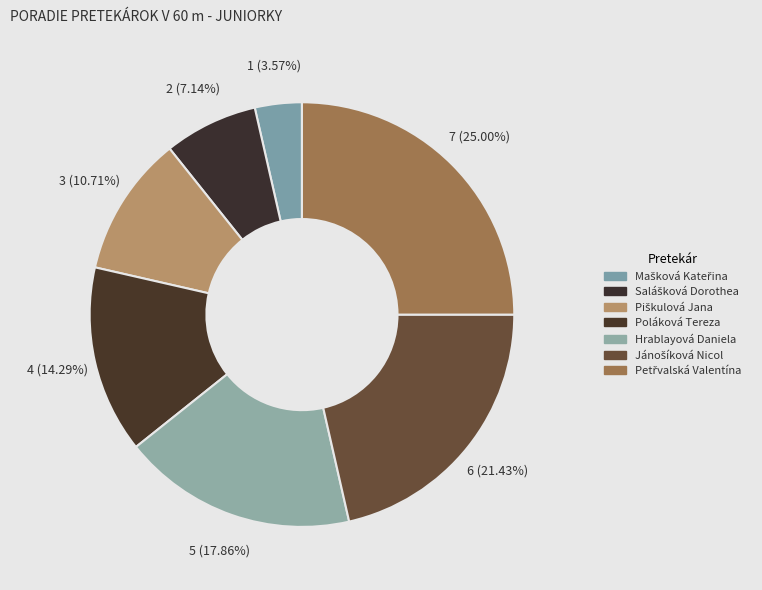

The Piškulová Jana slice represents 20% of the pie. True or false?

False